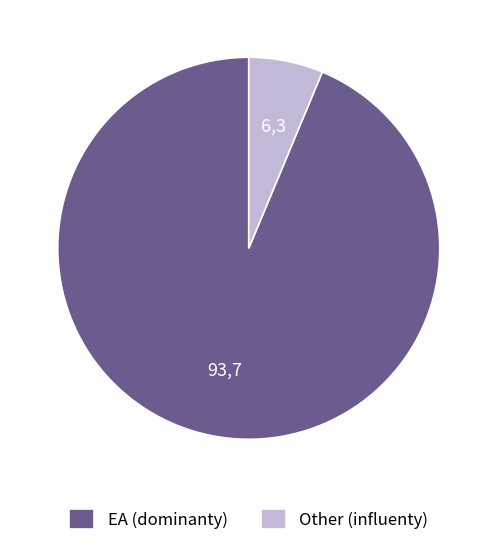

What is the ratio of the value at Other to the value at EA?

0.1